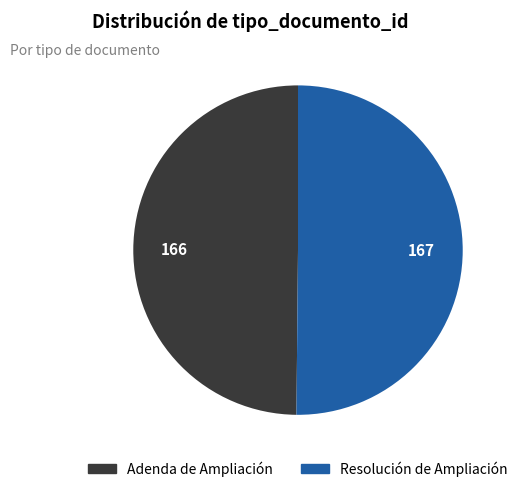

True or false: Adenda de Ampliación accounts for 50% of the total.

True